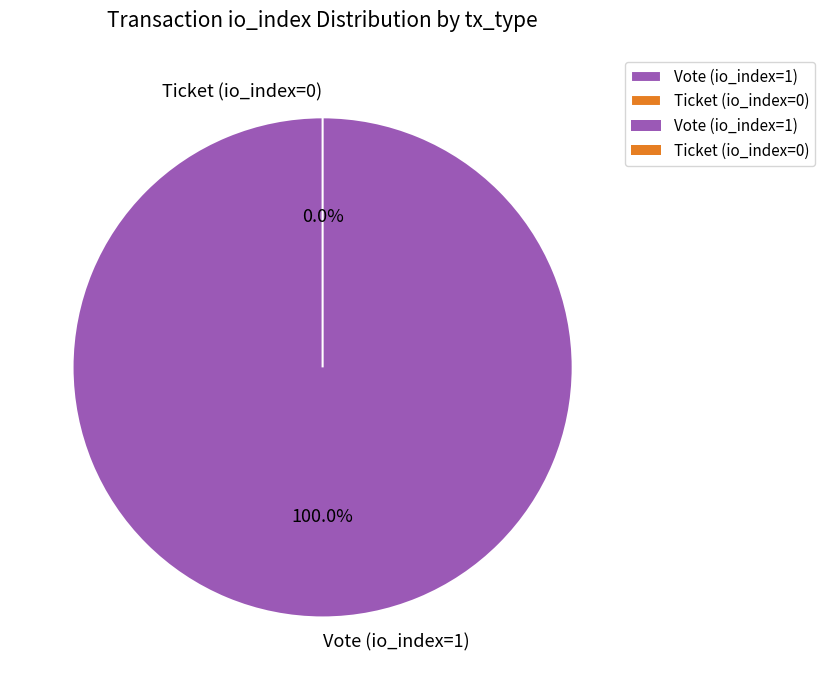

To the nearest percent, what percentage of the pie is Vote (io_index=1)?

100%